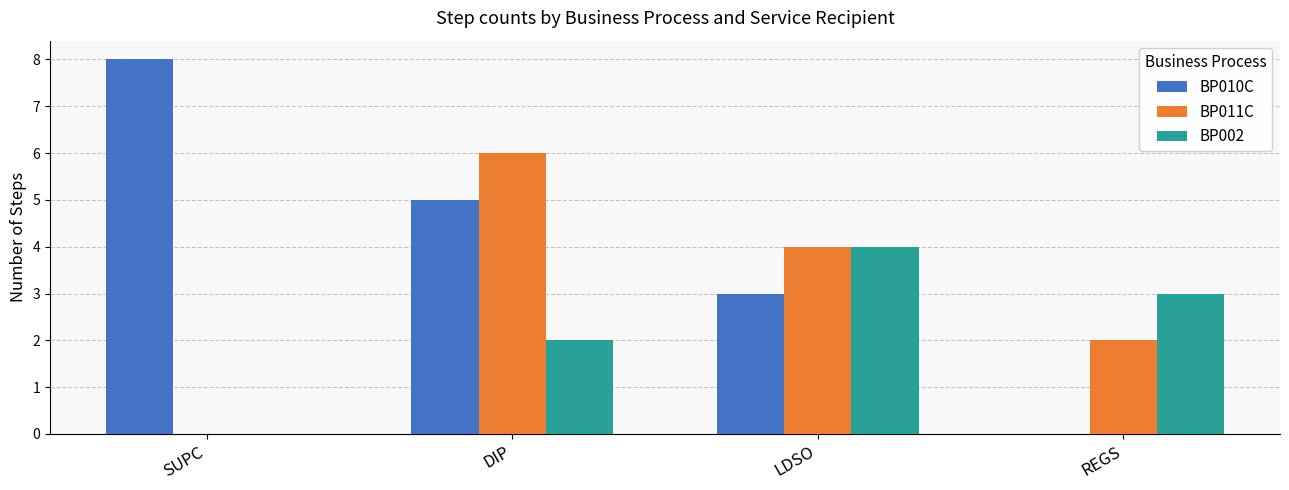

How many values in BP002 are above zero?

3